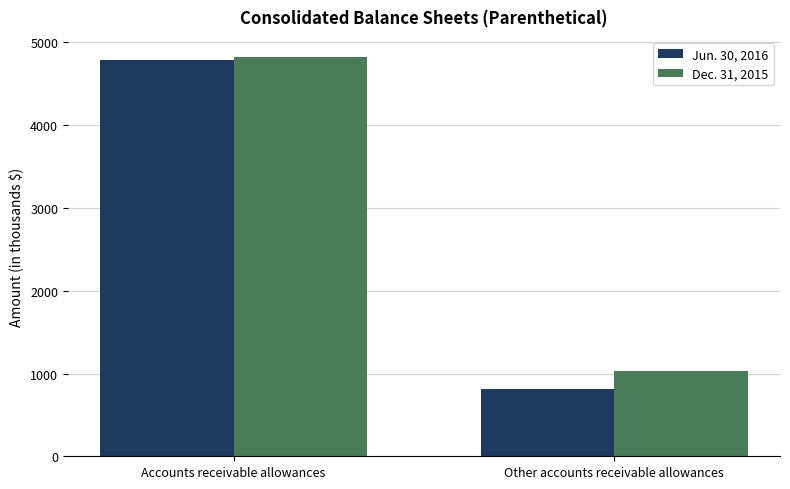

What are all the series names shown in the legend?

Jun. 30, 2016, Dec. 31, 2015